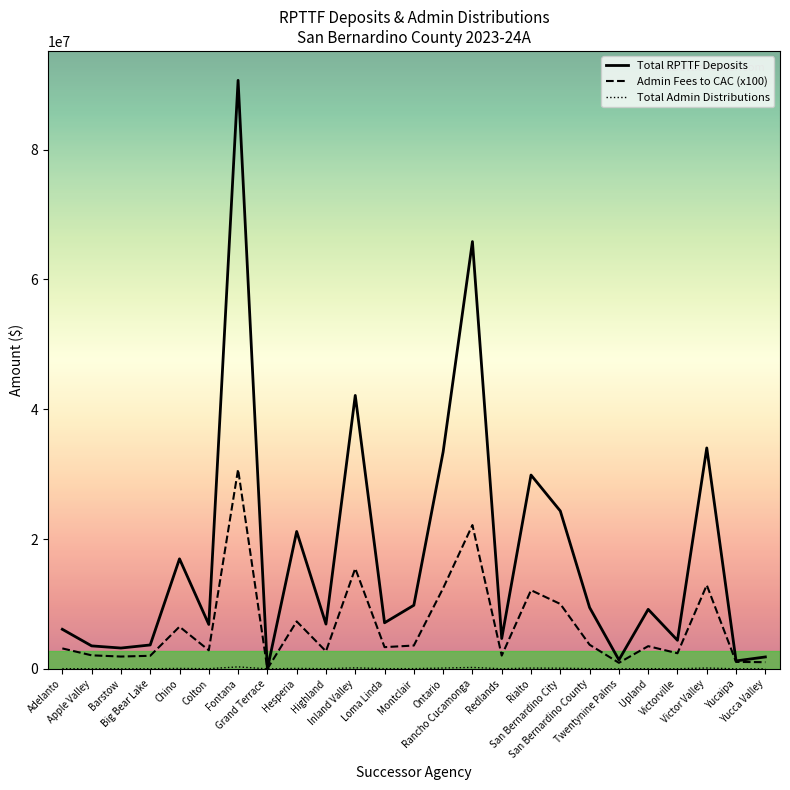

What is the maximum value shown in the chart?

90659860.1